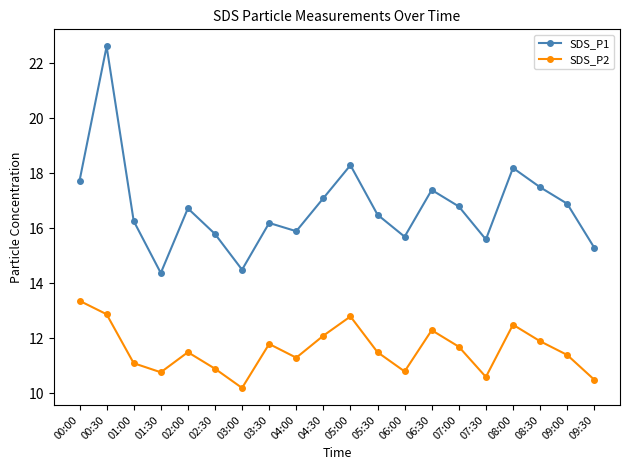

The value of SDS_P1 at 02:30 is 15.8. True or false?

True